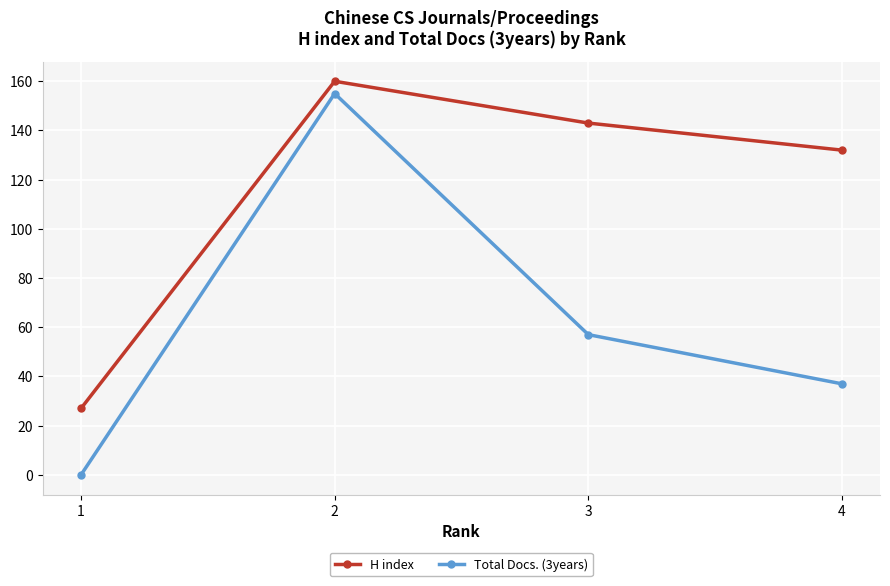

At which category does Total Docs. (3years) reach its first local peak?

2